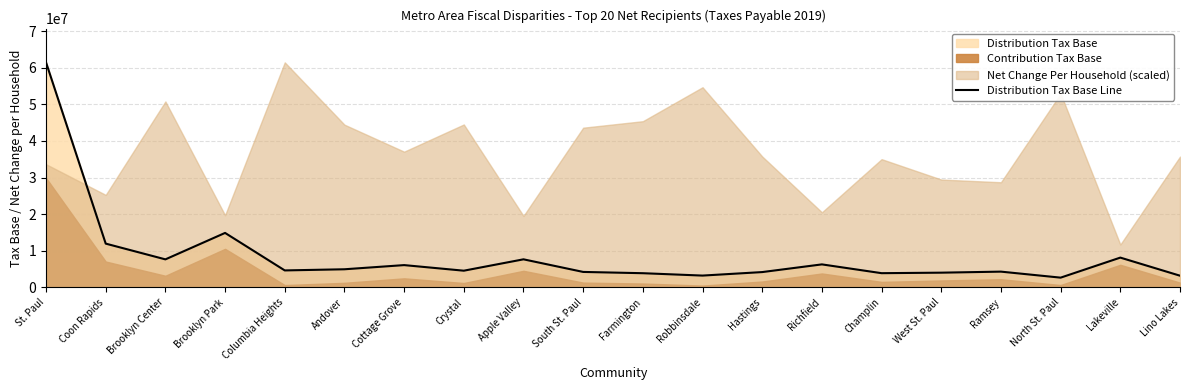

Rank the categories by value from lowest to highest.

North St. Paul, Lino Lakes, Robbinsdale, Farmington, Champlin, West St. Paul, Hastings, South St. Paul, Ramsey, Crystal, Columbia Heights, Andover, Cottage Grove, Richfield, Brooklyn Center, Apple Valley, Lakeville, Coon Rapids, Brooklyn Park, St. Paul